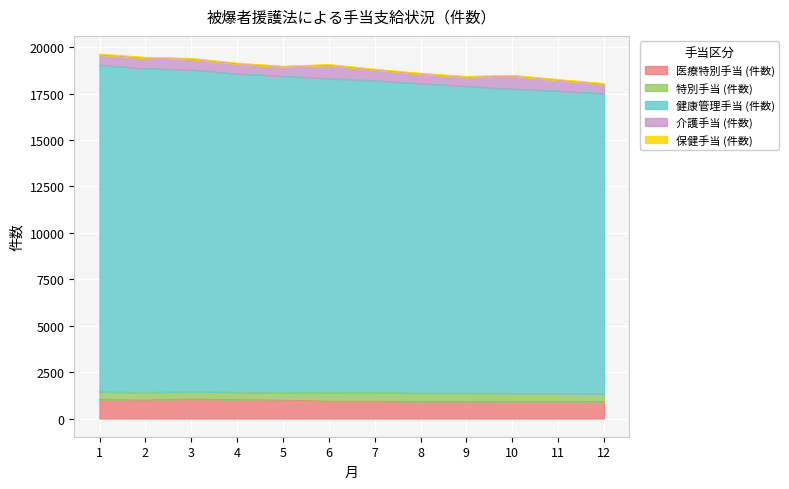

Where is the first local minimum for 医療特別手当 (件数)?

2